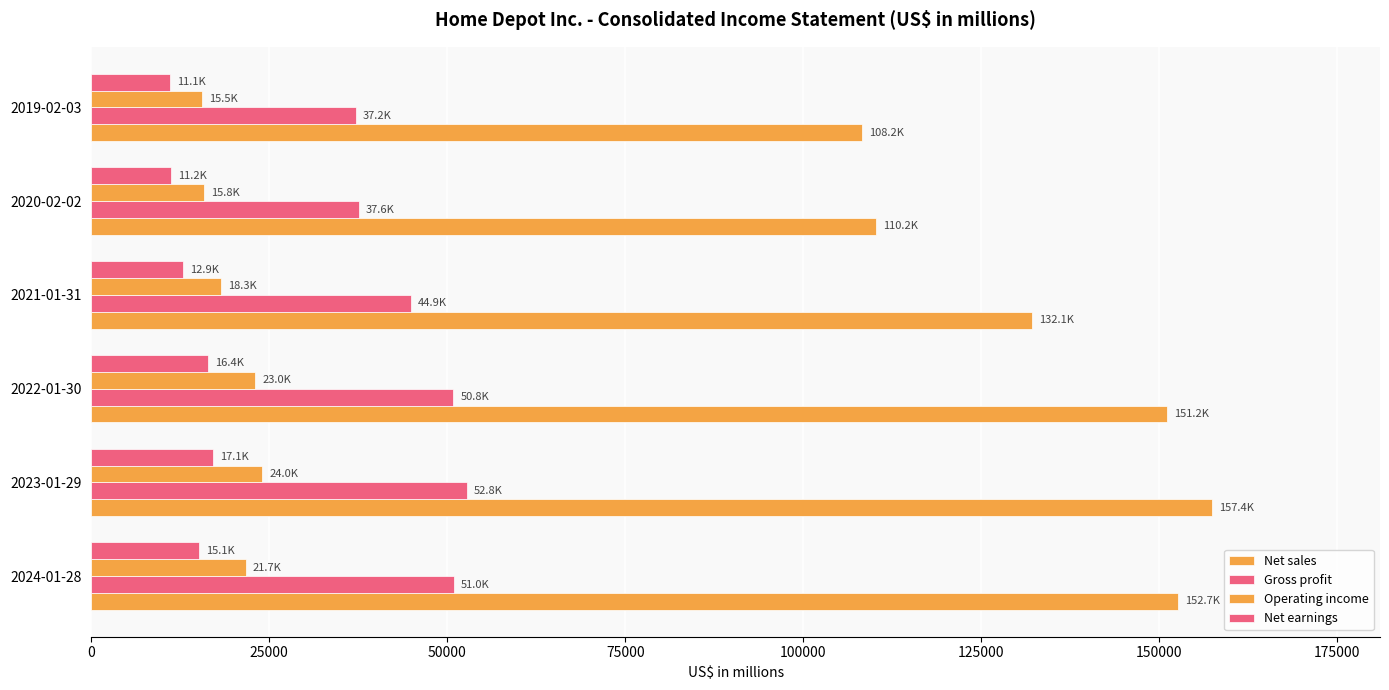

How many data points in Net earnings are less than 15143?

3